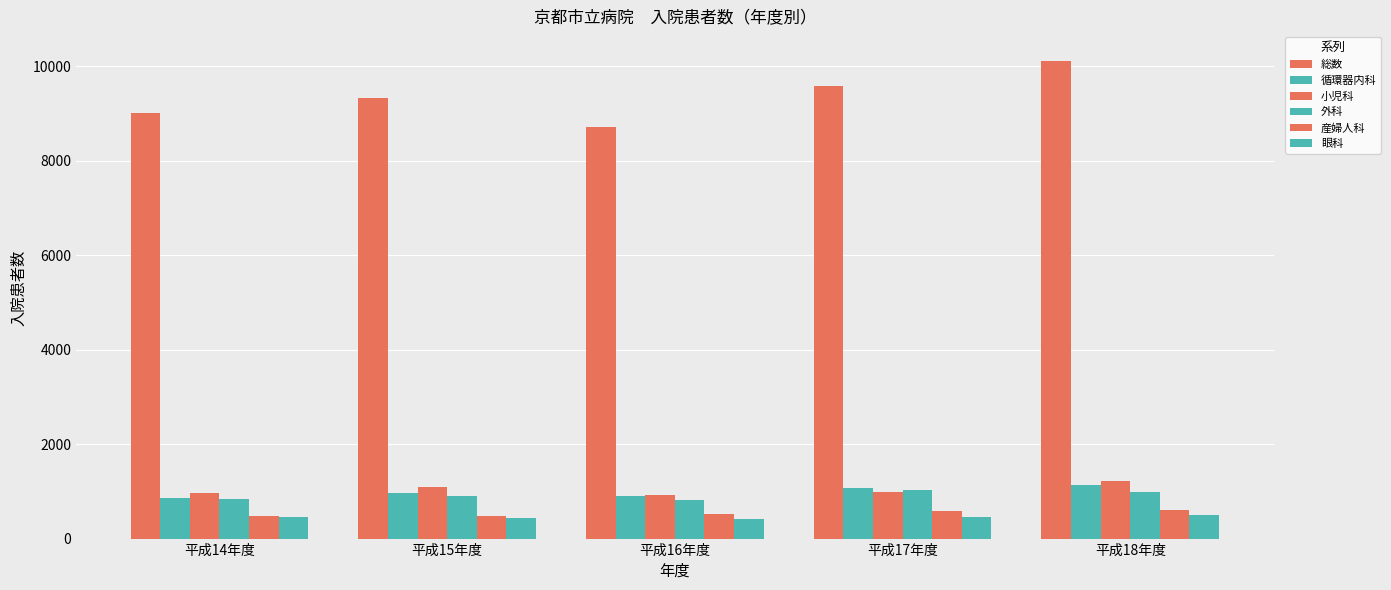

How many groups of bars are there?

5